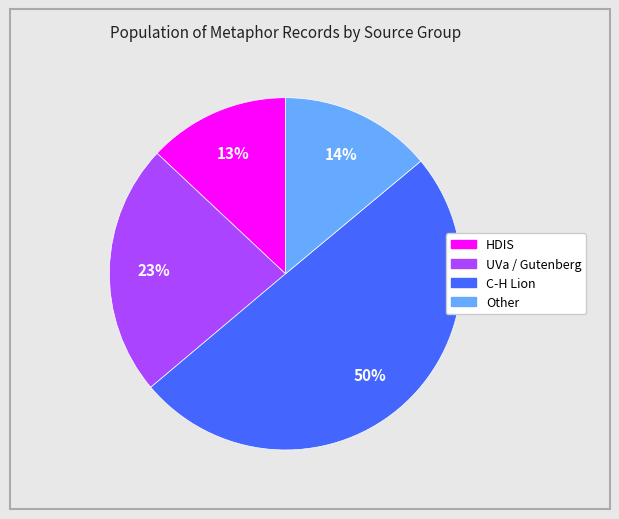

To the nearest percent, what is the difference between the largest and smallest slice percentages?

37%